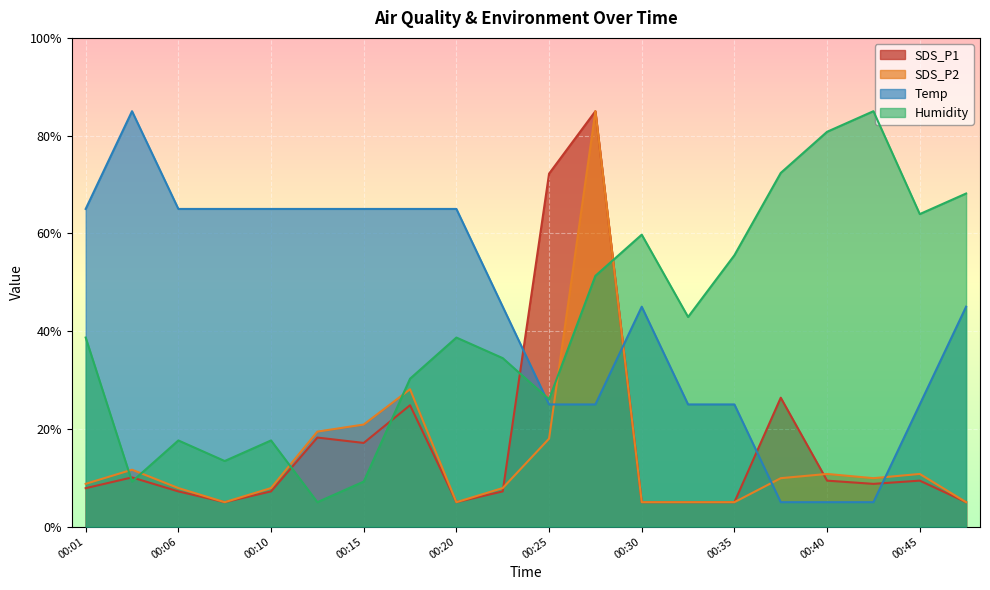

At which category is the sum across all series the highest?

00:28